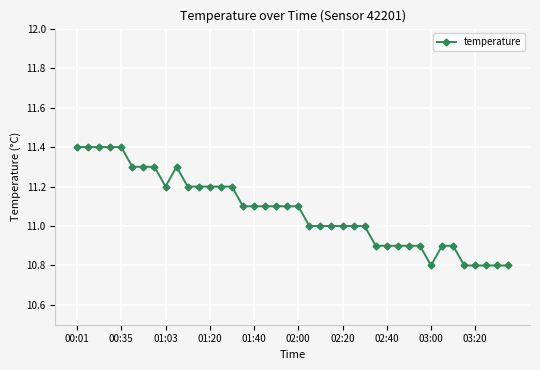

What is the value of the 12th point from the left?

11.2